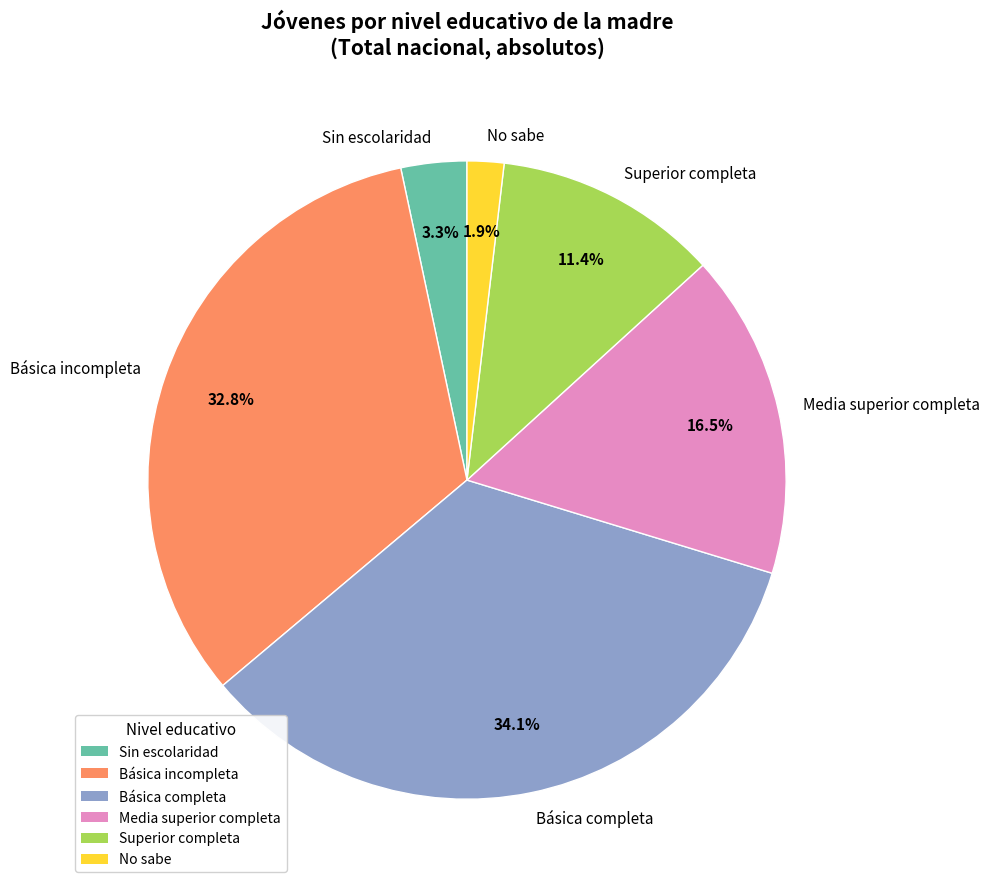

What percentage is the Superior completa slice, to the nearest percent?

11%